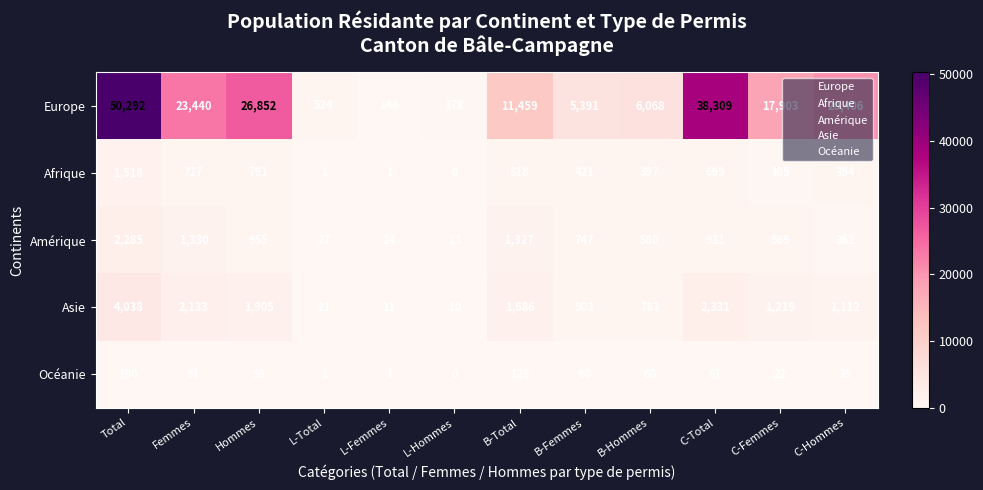

Where does the Océanie series first go above 61?

Total